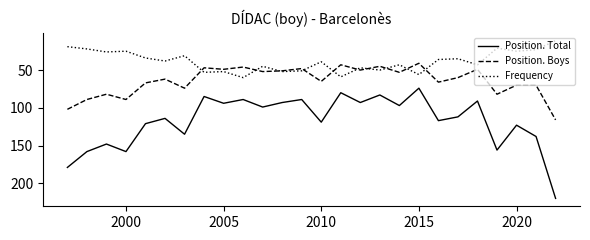

List the series in order of their peak value, lowest first.

Frequency, Position. Boys, Position. Total